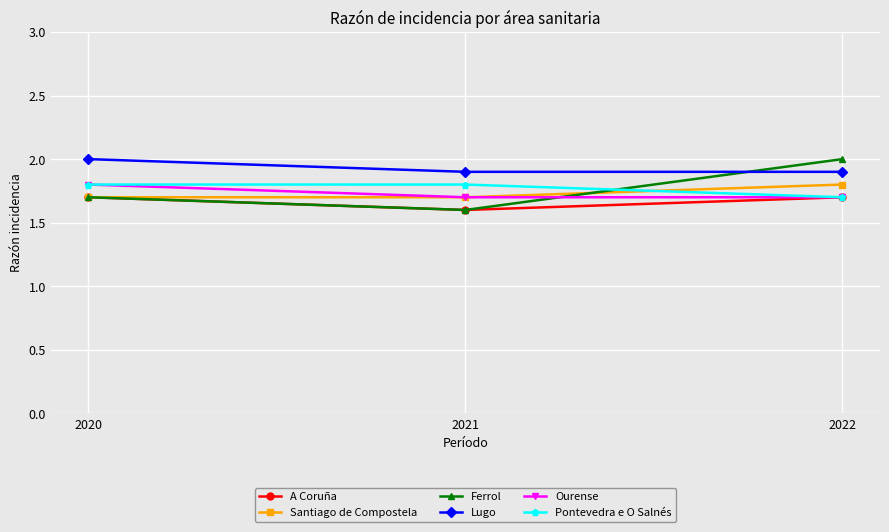

Which series has the largest total across all categories?

Lugo